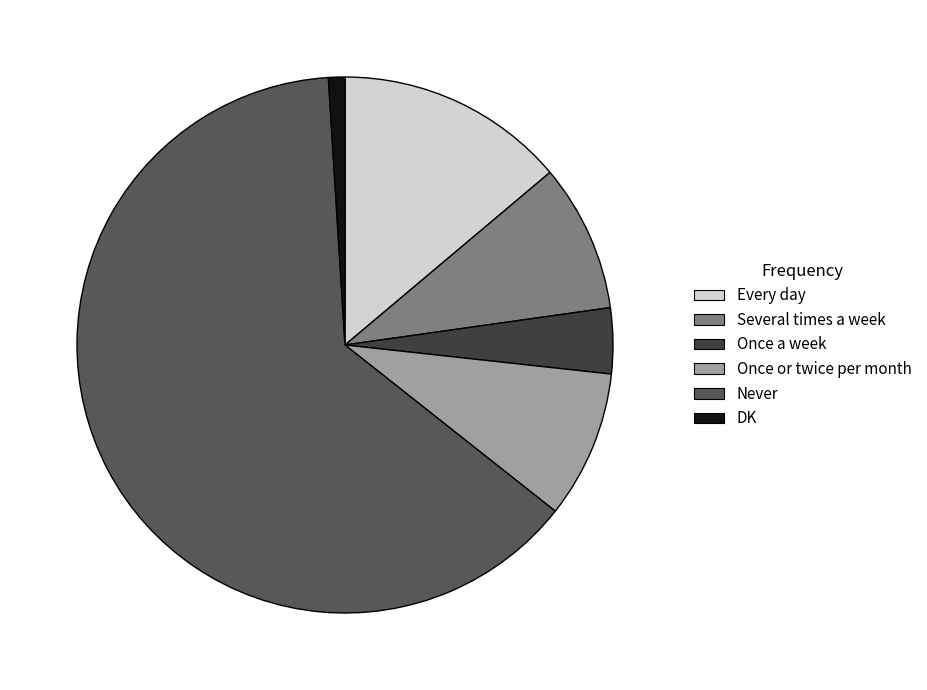

Is there a majority slice in this chart?

Yes